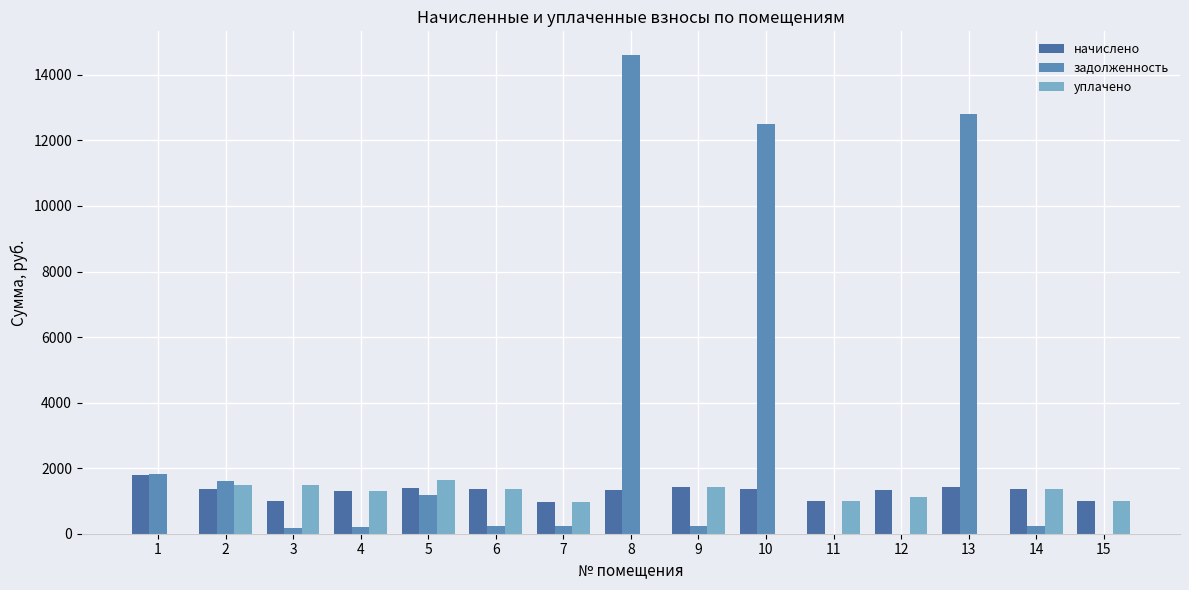

How many groups of bars are there?

15